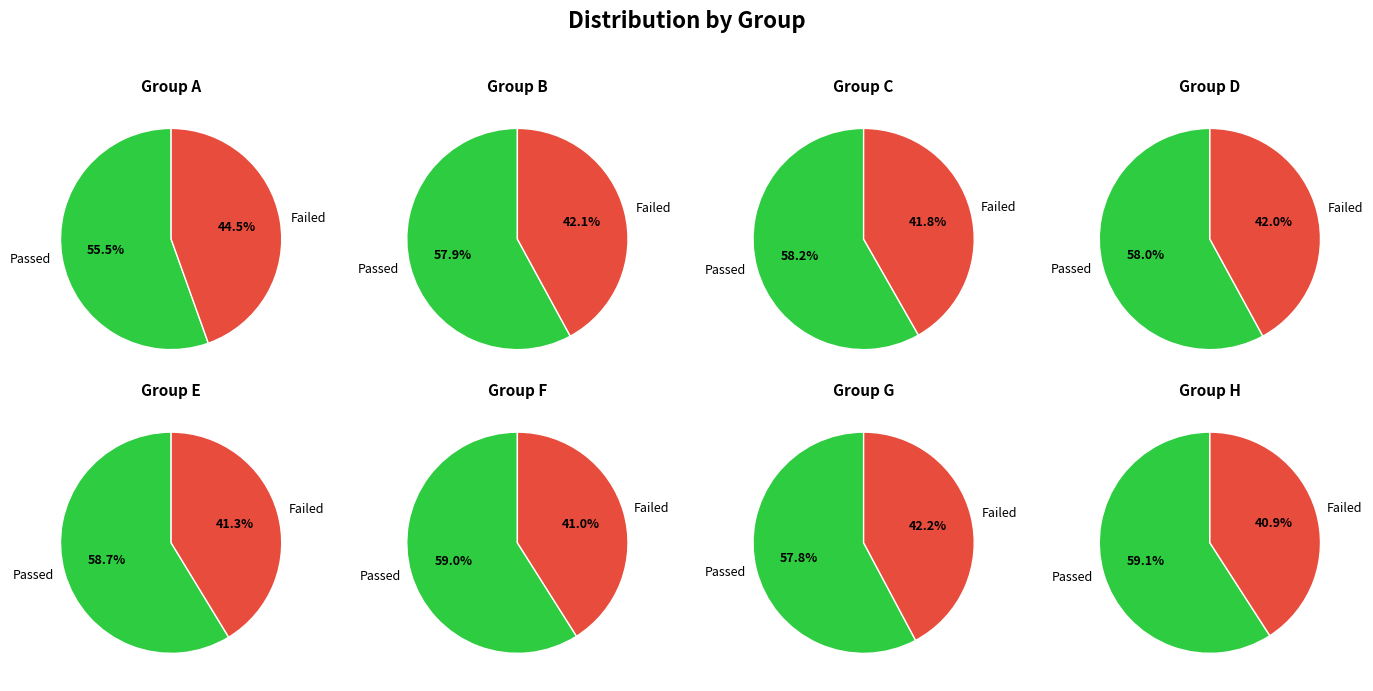

The 6 slice represents 1% of the pie. True or false?

False